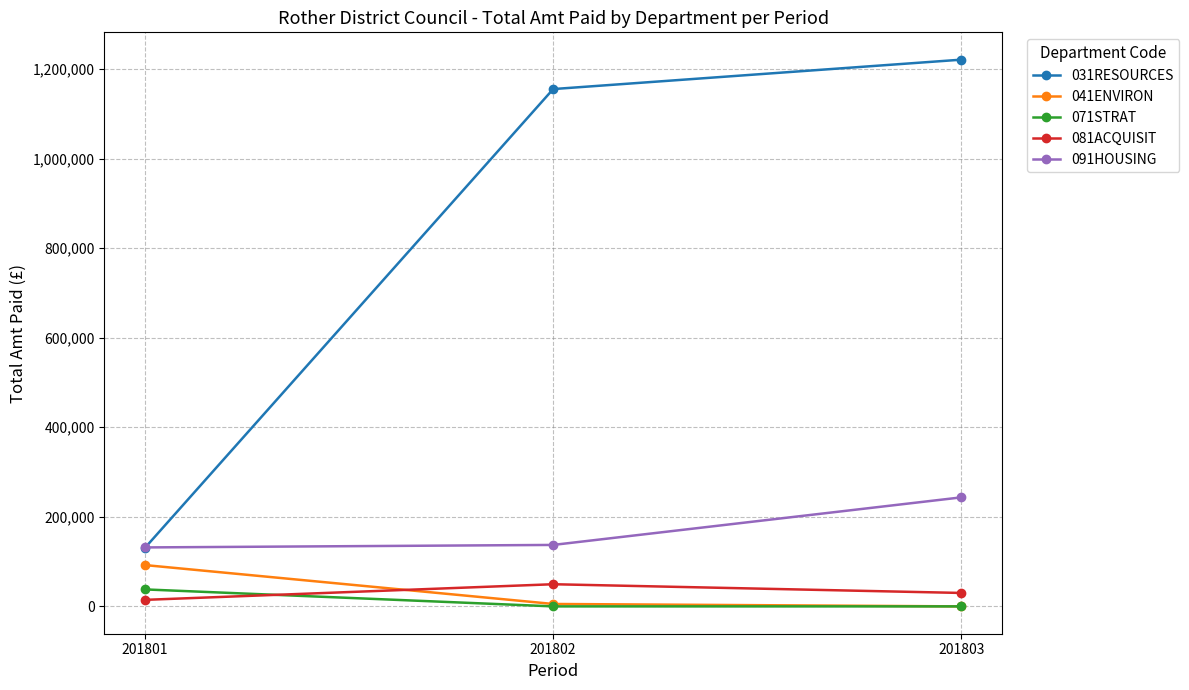

What are all the series names shown in the legend?

031RESOURCES, 041ENVIRON, 071STRAT, 081ACQUISIT, 091HOUSING